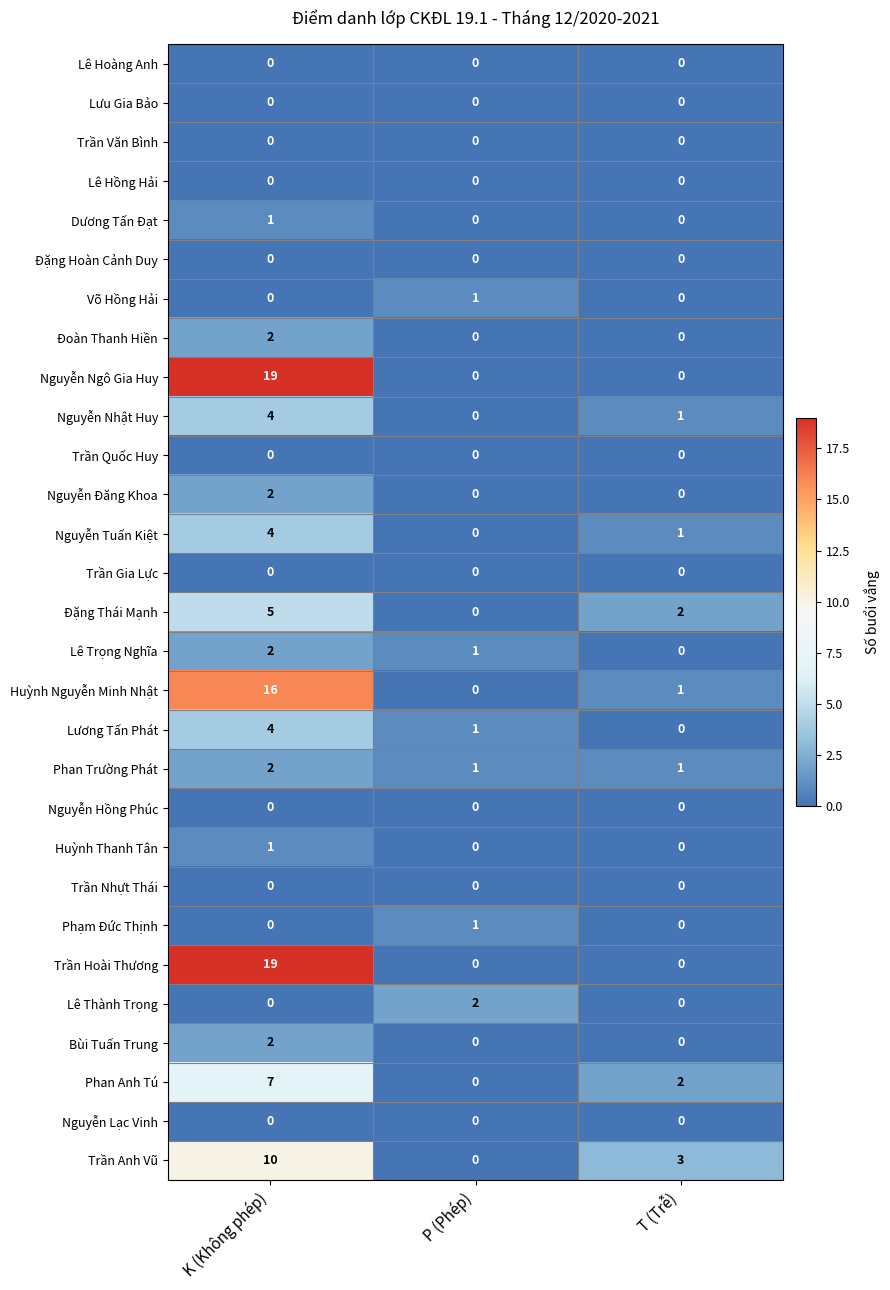

What is the total value across all series at P (Phép)?

7